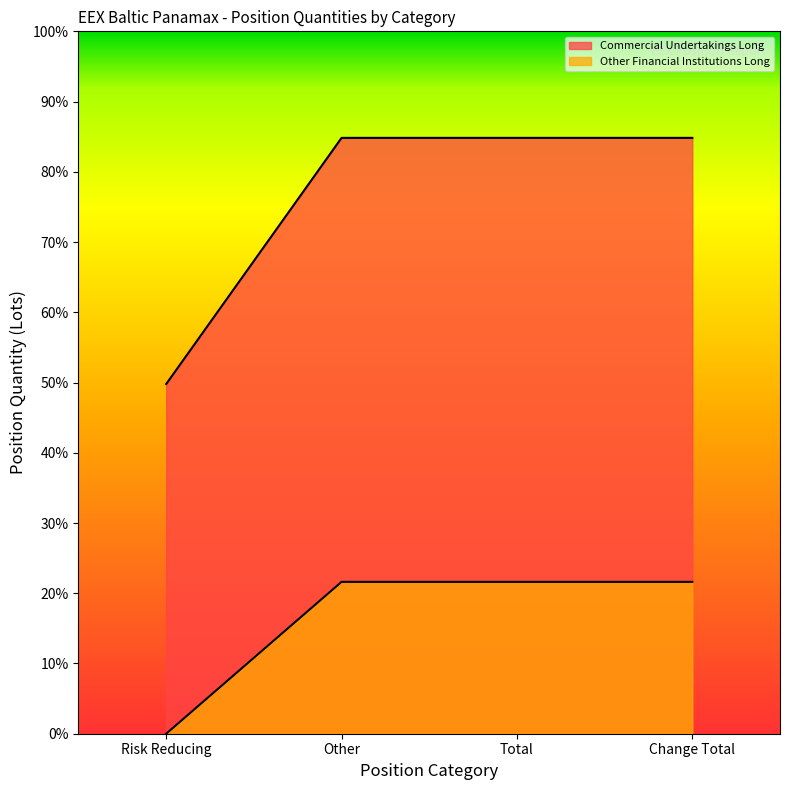

True or false: Commercial Undertakings Long and Other Financial Institutions Long cross at least once.

False